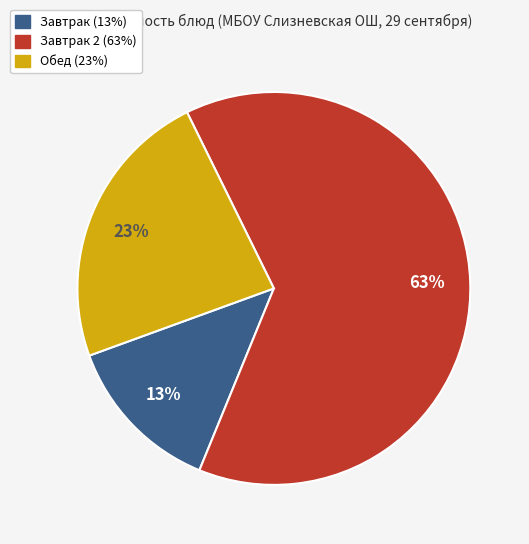

Is there a majority slice in this chart?

Yes